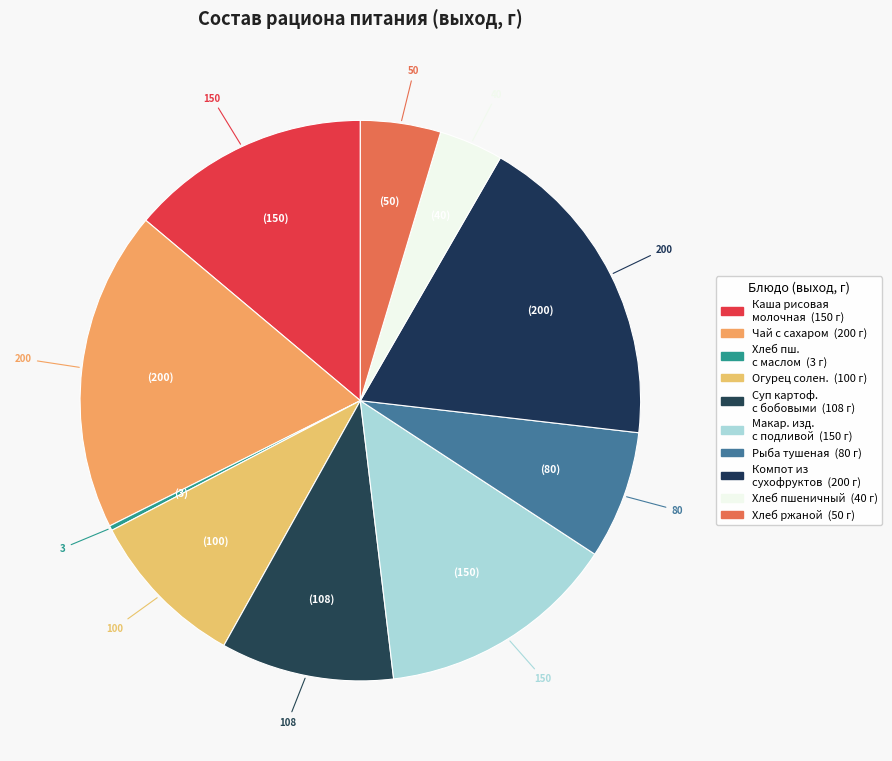

What is the largest slice in the pie chart?

Чай с сахаром